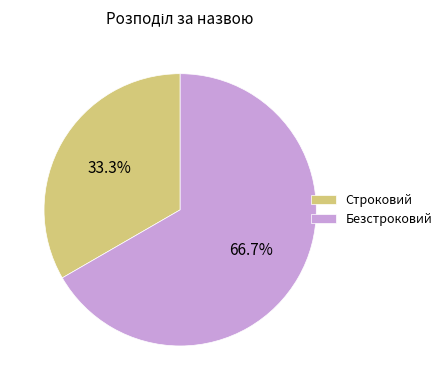

What is the ratio of the value at Безстроковий to the value at Строковий?

2.0